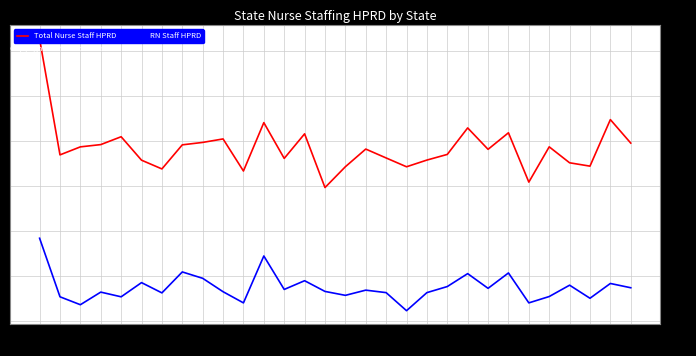

What position from the right is AZ?

27